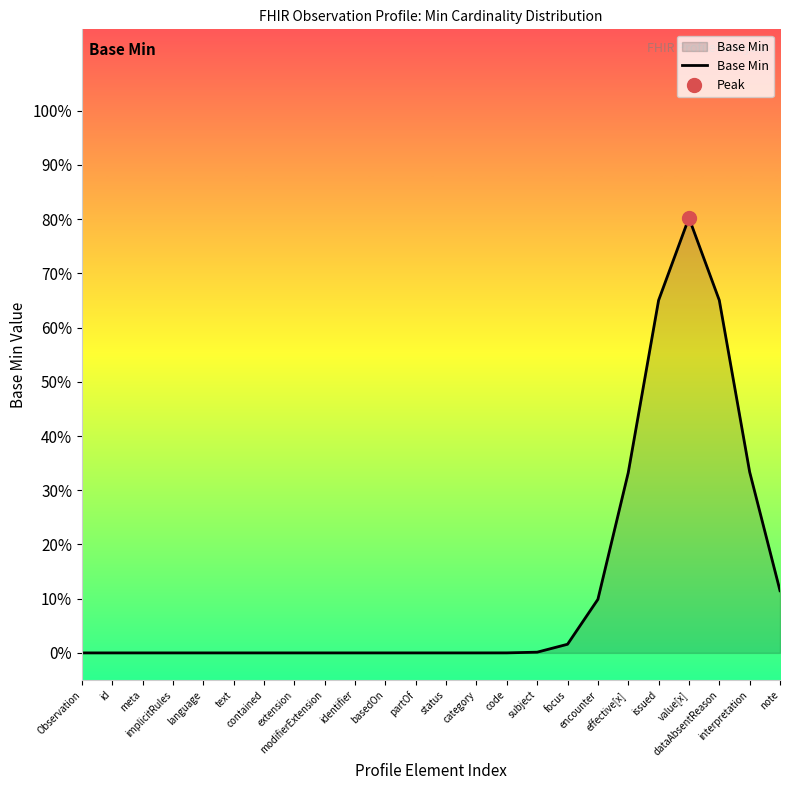

What is the label of the 7th point from the left?

contained